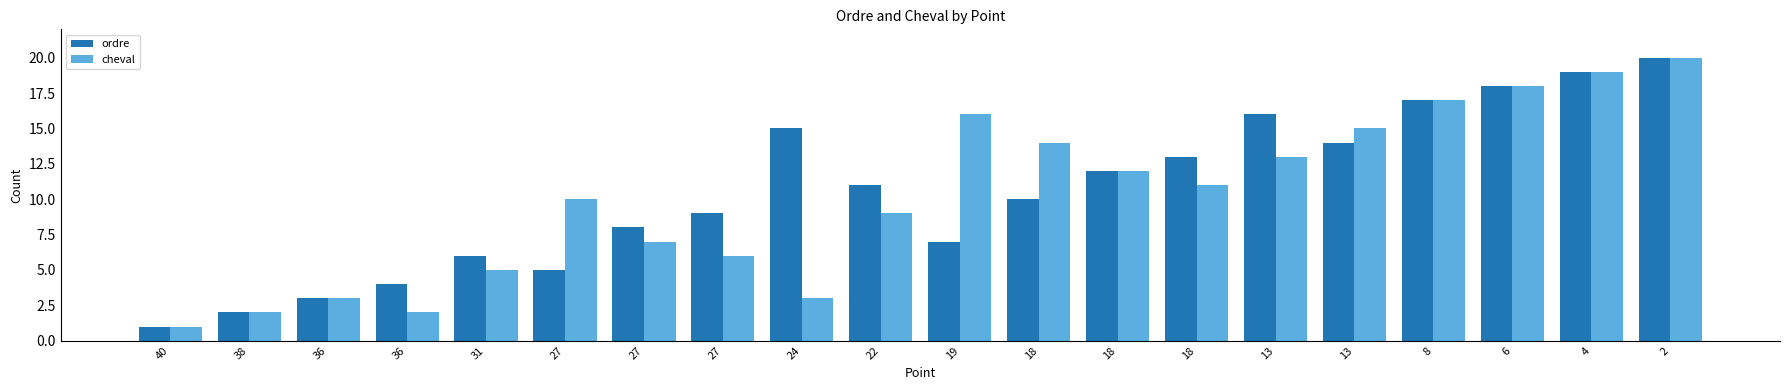

How many categories are shown in the chart?

20